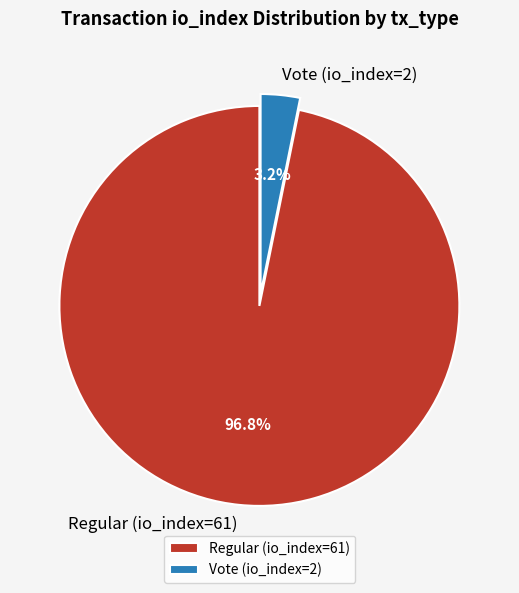

To the nearest percent, what is the difference between the Regular (io_index=61) and Vote (io_index=2) slice percentages?

94%